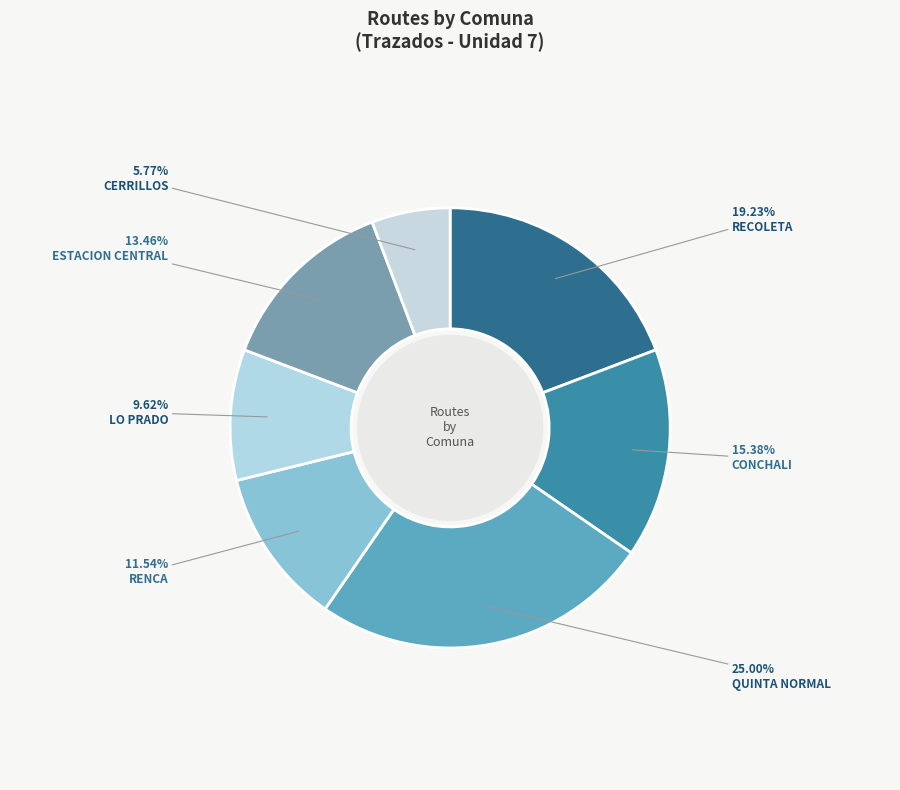

True or false: CONCHALI accounts for 15% of the total.

True